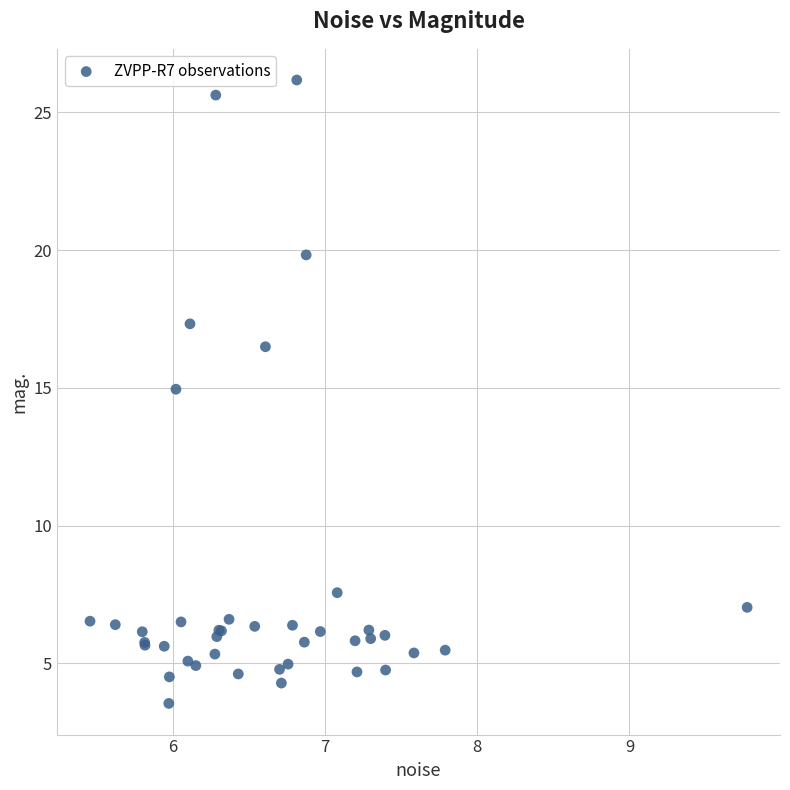

What Y value in the scatter plot is closest to 14?

15.0